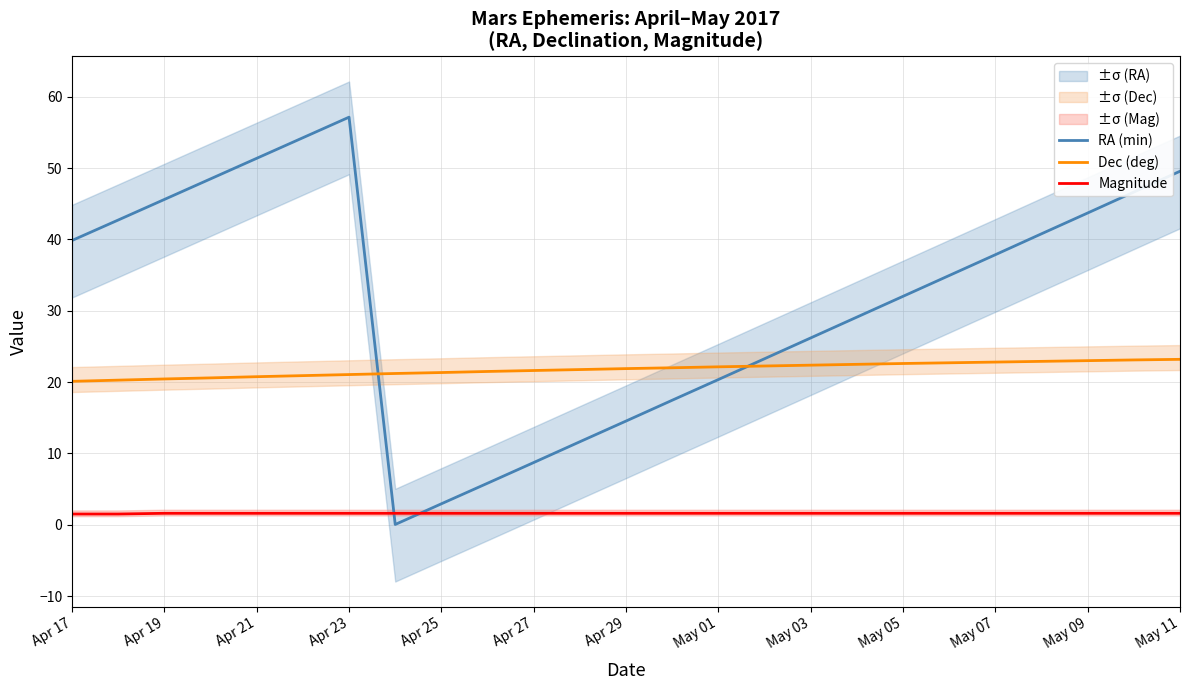

The Dec (deg) series shows 22.4 at May 03. True or false?

True